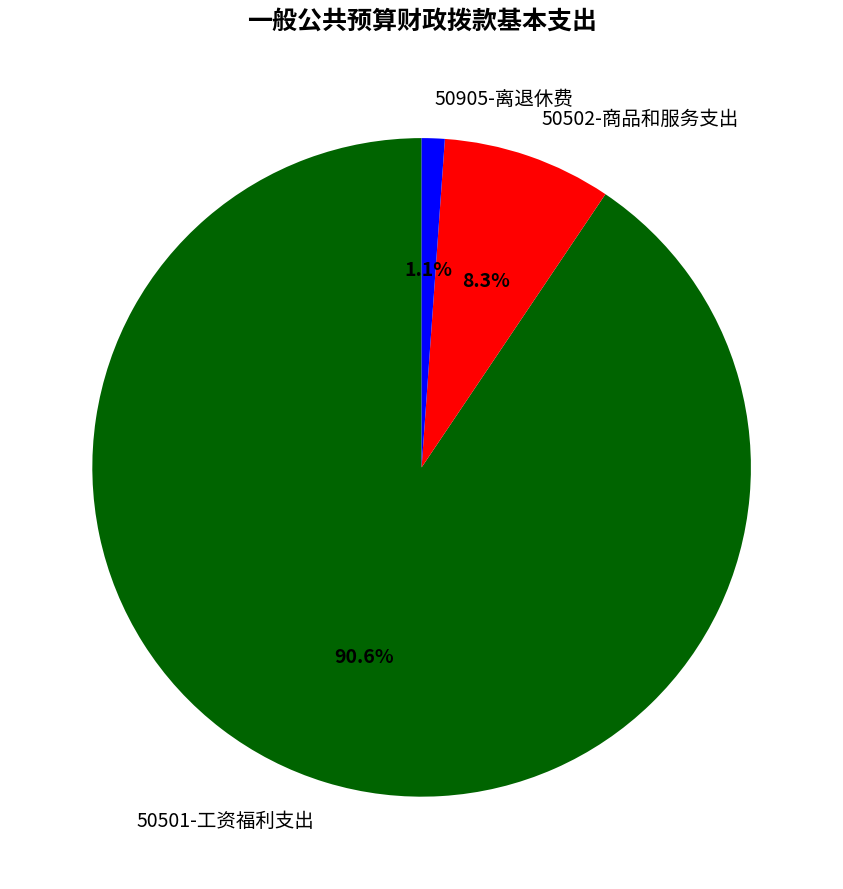

Which category has the smallest portion of the pie?

50905-离退休费